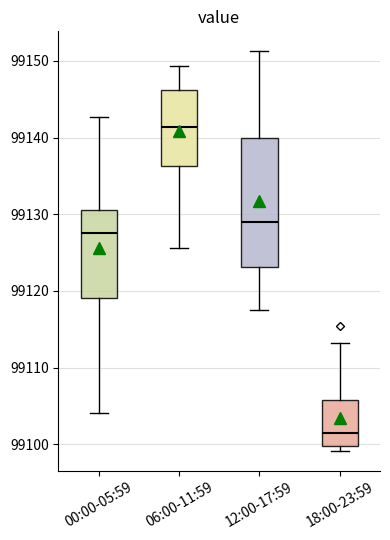

Reading left to right, transcribe this box plot: for each box, give where its median line is, the range the box spans, and where its two whiskers end, as read against the y-axis. The values are not printed on the chart, so give them approximately, as read against the axis.

00:00-05:59: median 99128, box 99119 to 99131, whiskers 99104 to 99143
06:00-11:59: median 99141, box 99136 to 99146, whiskers 99126 to 99149
12:00-17:59: median 99129, box 99123 to 99140, whiskers 99118 to 99151
18:00-23:59: median 99102, box 99100 to 99106, whiskers 99099 to 99113